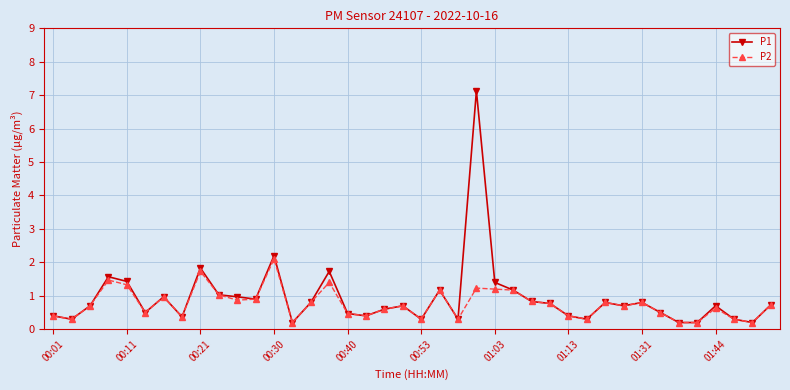

What is the highest value of the P1 series?

7.1